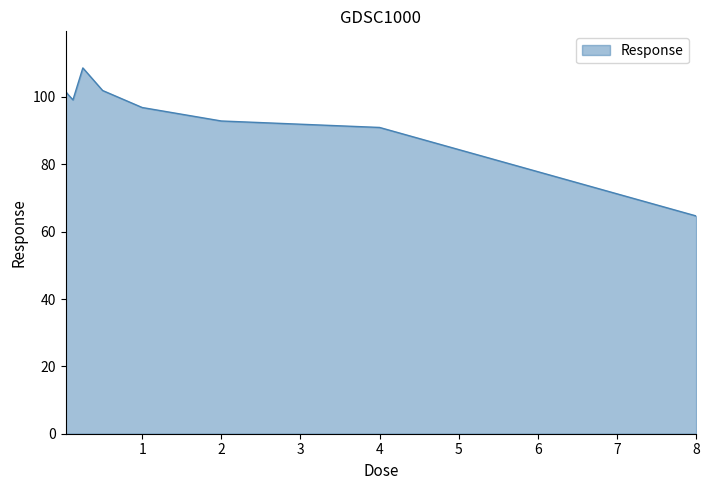

What is the minimum value shown in the chart?

64.7